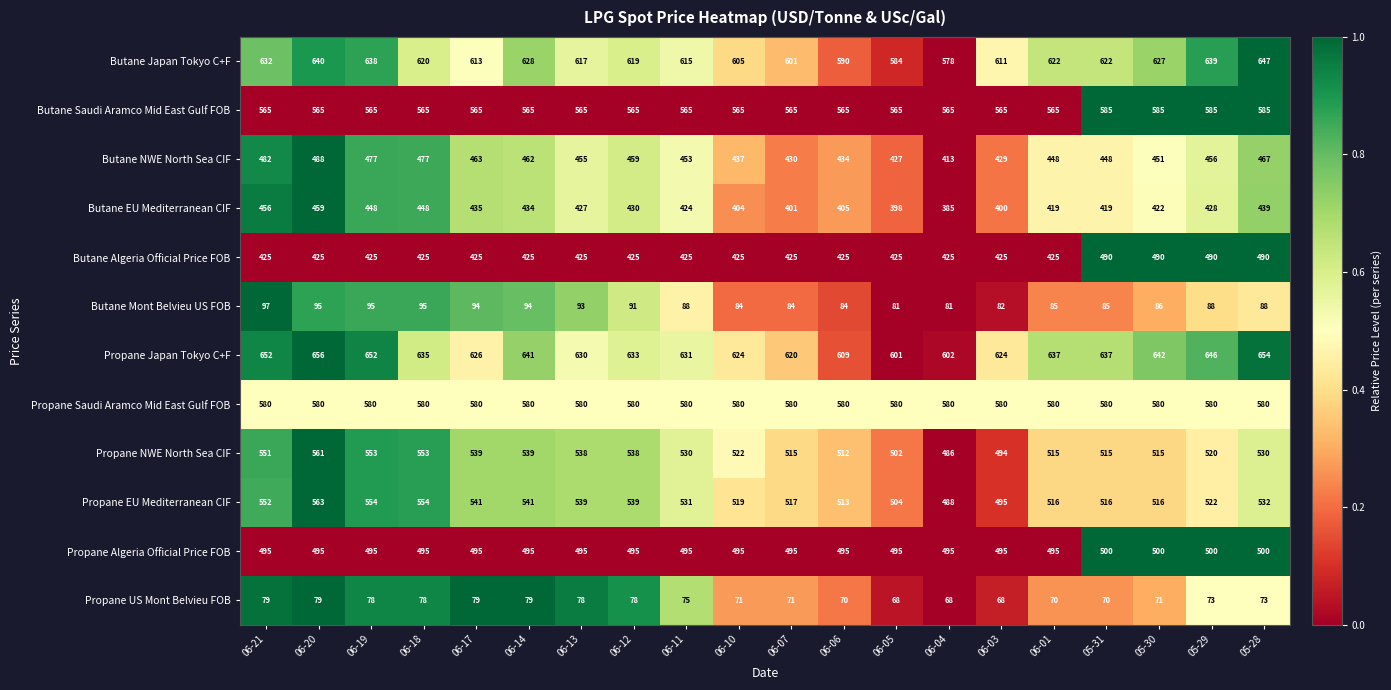

True or false: Butane EU Mediterranean CIF has a value of 213 at 06-12.

False